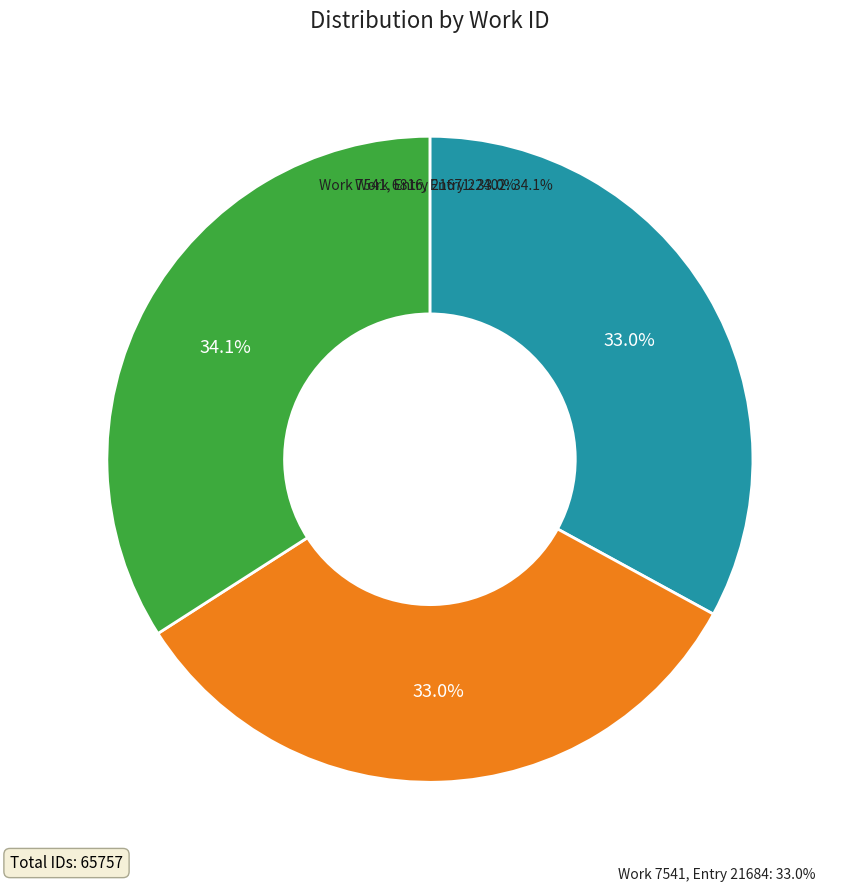

How many segments does this pie chart have?

3